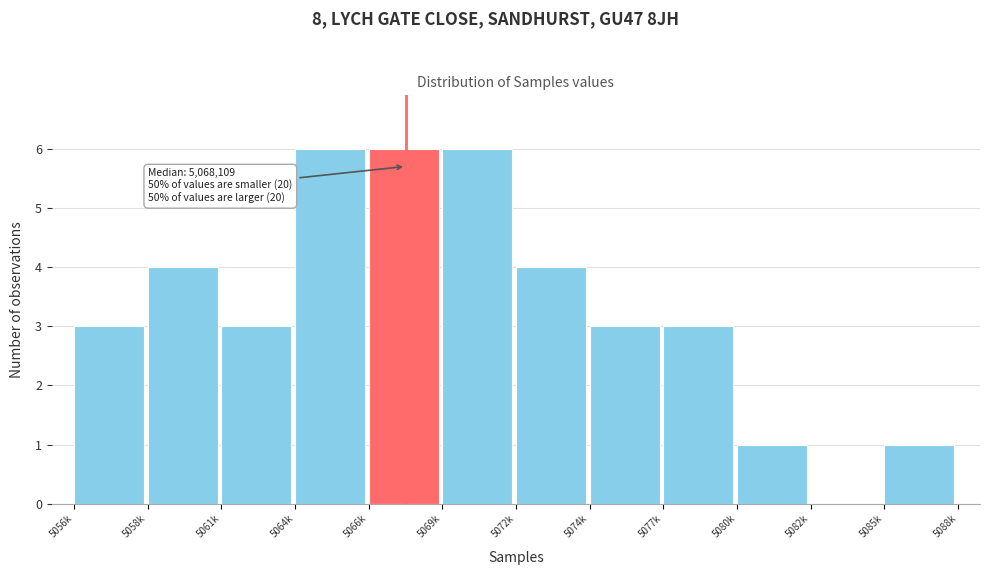

Reading left to right, extract all data points from this chart.

5056k=3	5058k=4	5061k=3	5064k=6	5066k=6	5069k=6	5072k=4	5074k=3	5077k=3	5080k=1	5082k=0	5085k=1